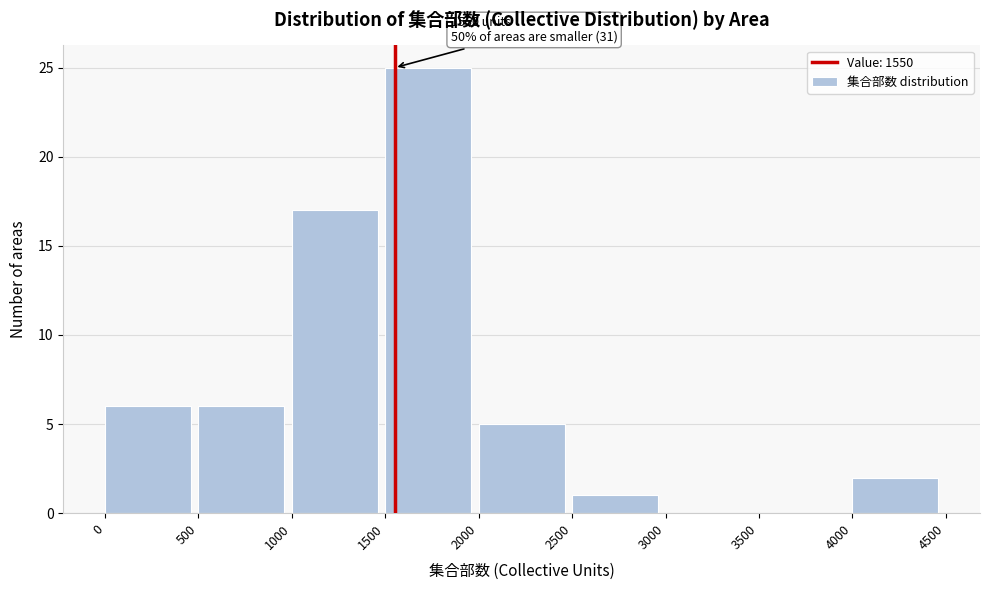

Which range on the x-axis has the tallest bar?

1500 to 2000